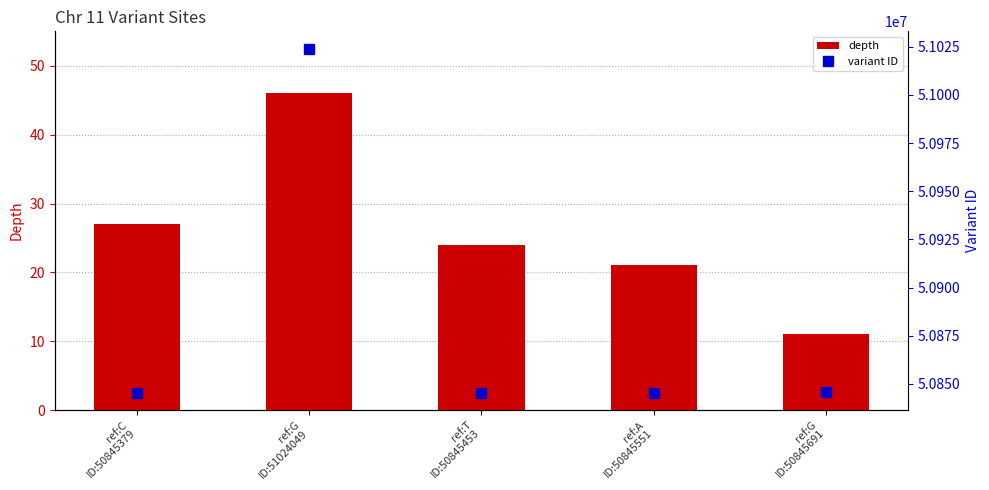

What value does the variant ID series have at ref:C
ID:50845379, to the nearest 10?

50845380